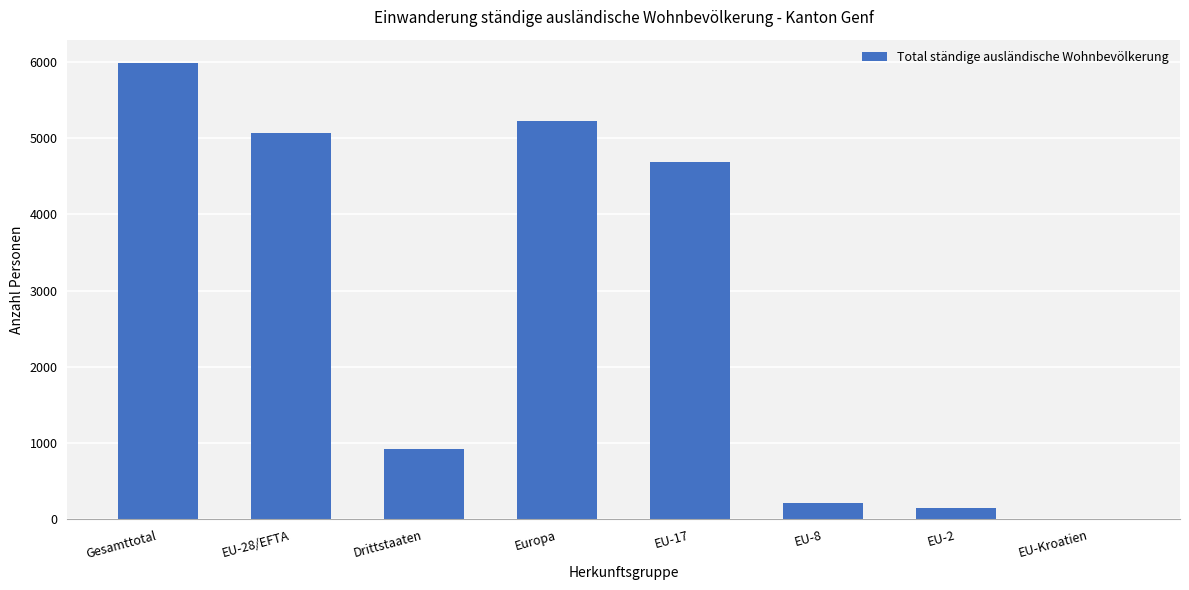

At which label does the data first exceed 4687?

Gesamttotal